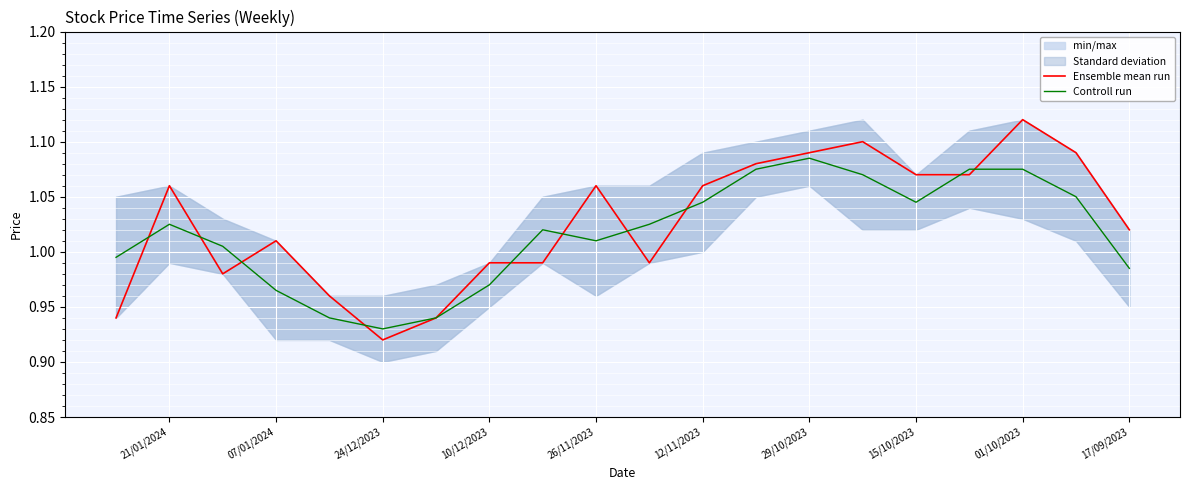

True or false: Controll run has more than 2 points higher than both neighbors.

True